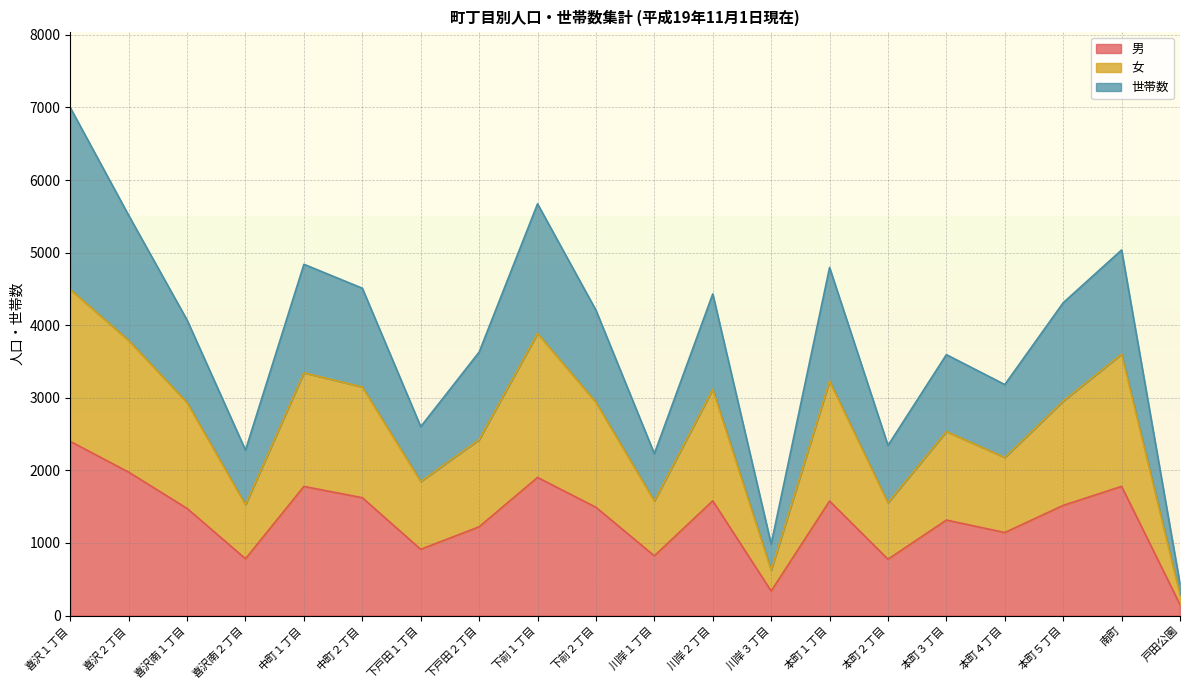

What is the highest value of the 男 series?

2400